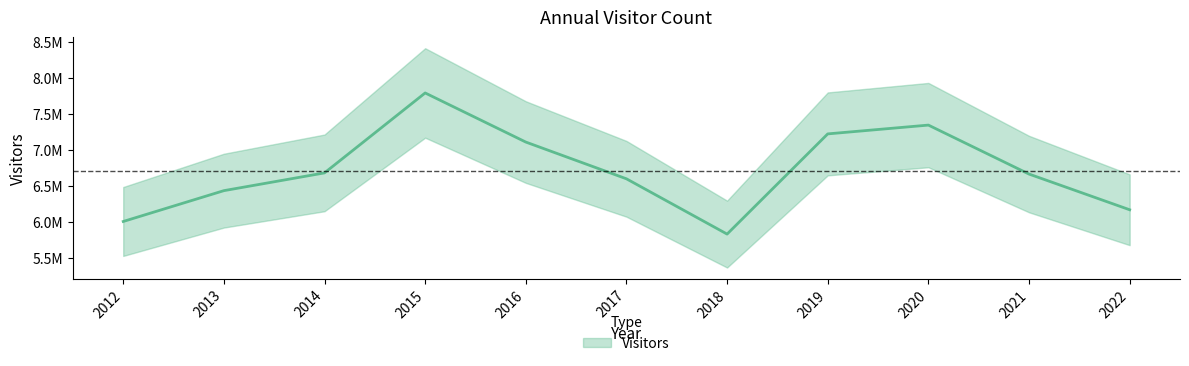

How many series are shown in this chart?

1